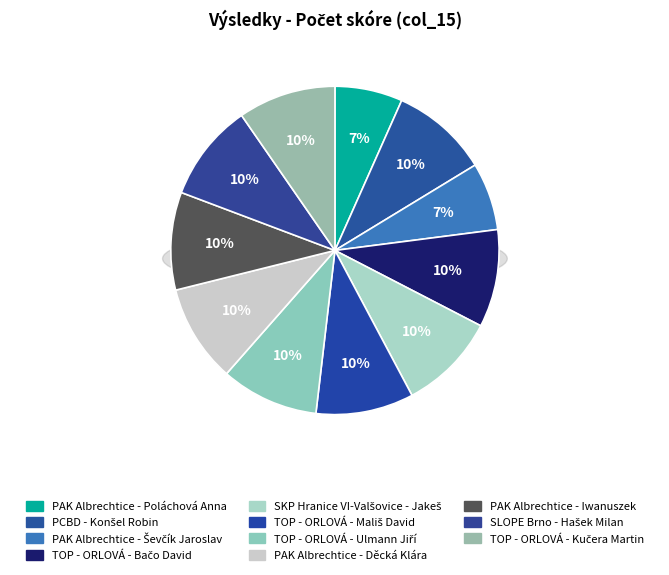

How many segments does this pie chart have?

11